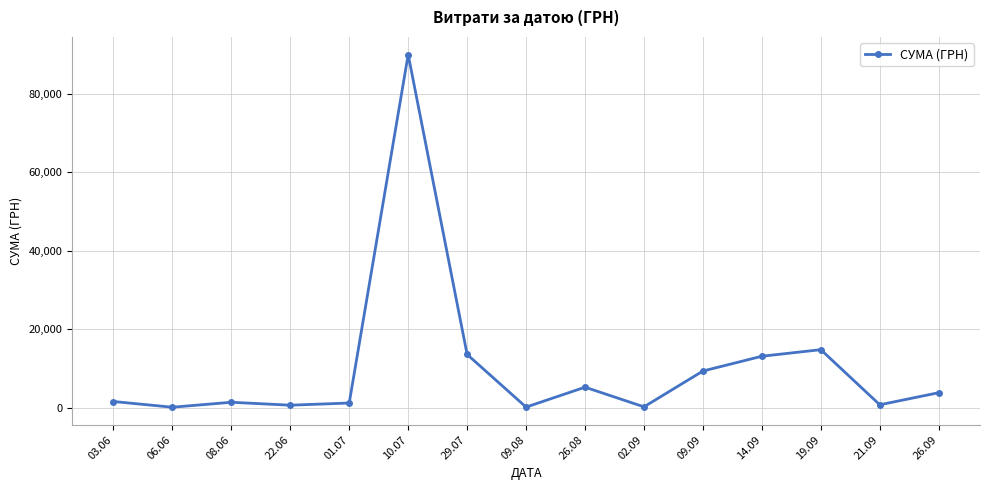

What is the greatest value displayed?

90000.0